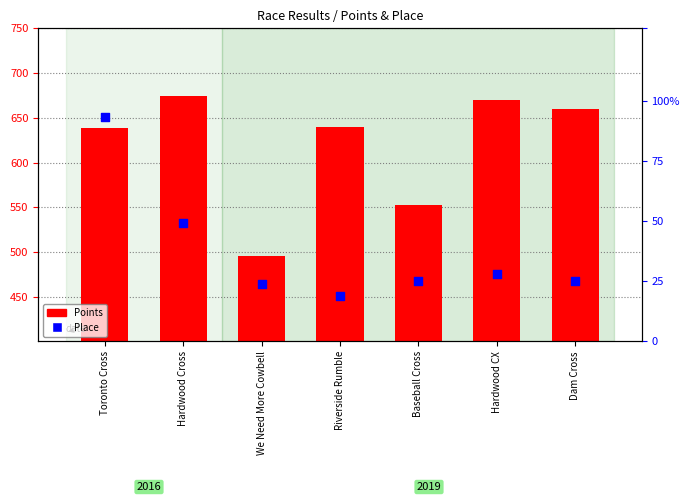

Which series reaches the minimum Y coordinate?

Place